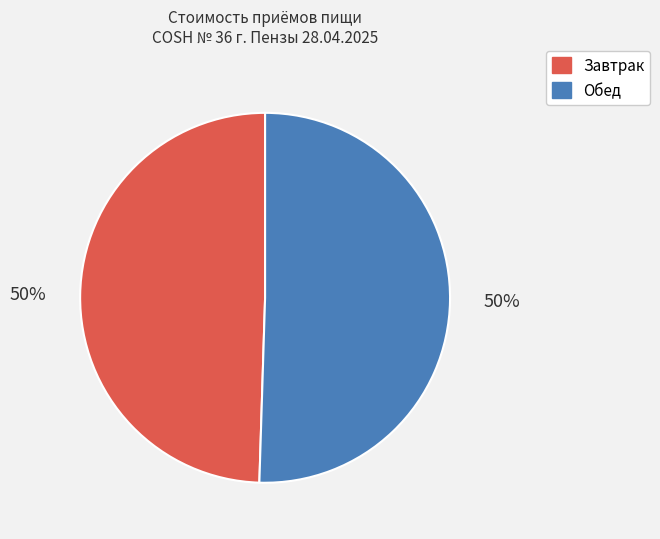

To the nearest percent, what is the average slice percentage?

50%